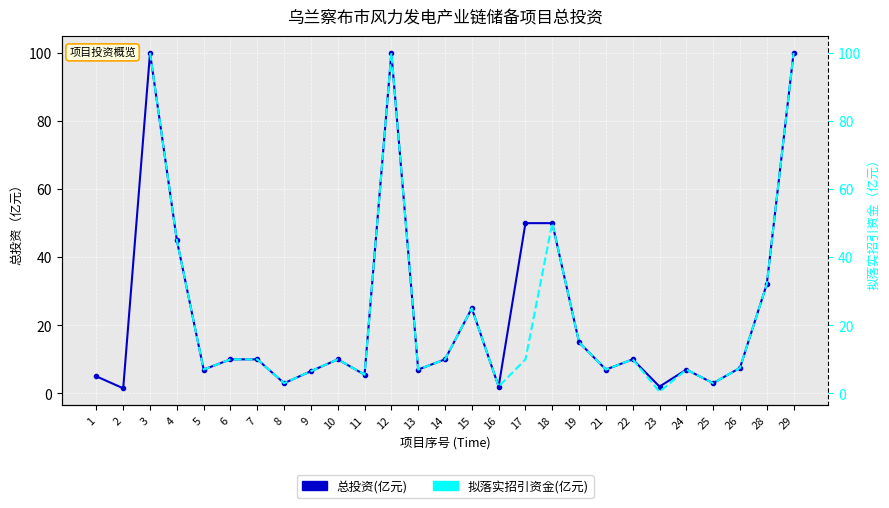

True or false: 拟落实招引资金(亿元) and 总投资(亿元) intersect in this chart.

False